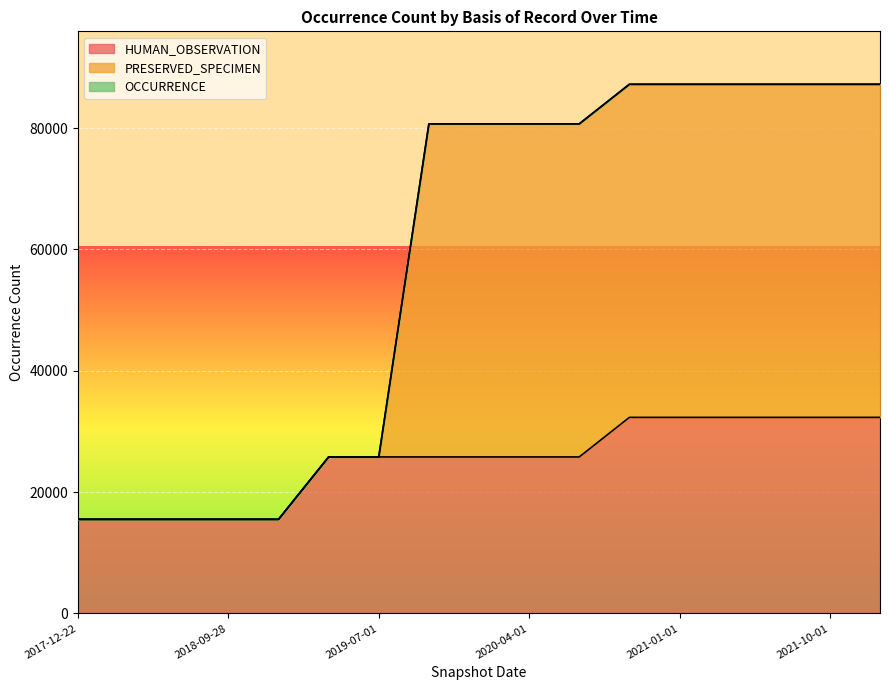

How many values in the HUMAN_OBSERVATION series exceed 25802?

6